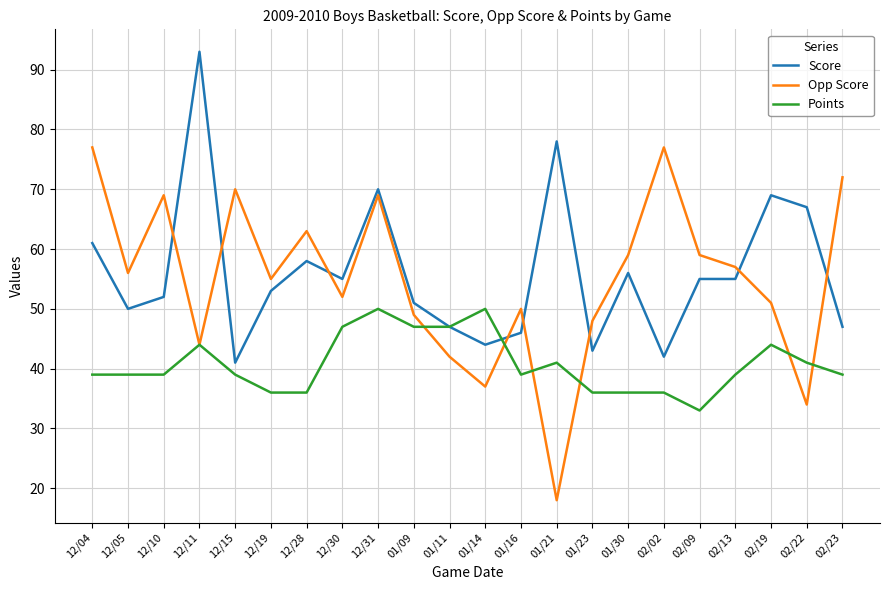

What value does the Opp Score series have at 12/15?

70